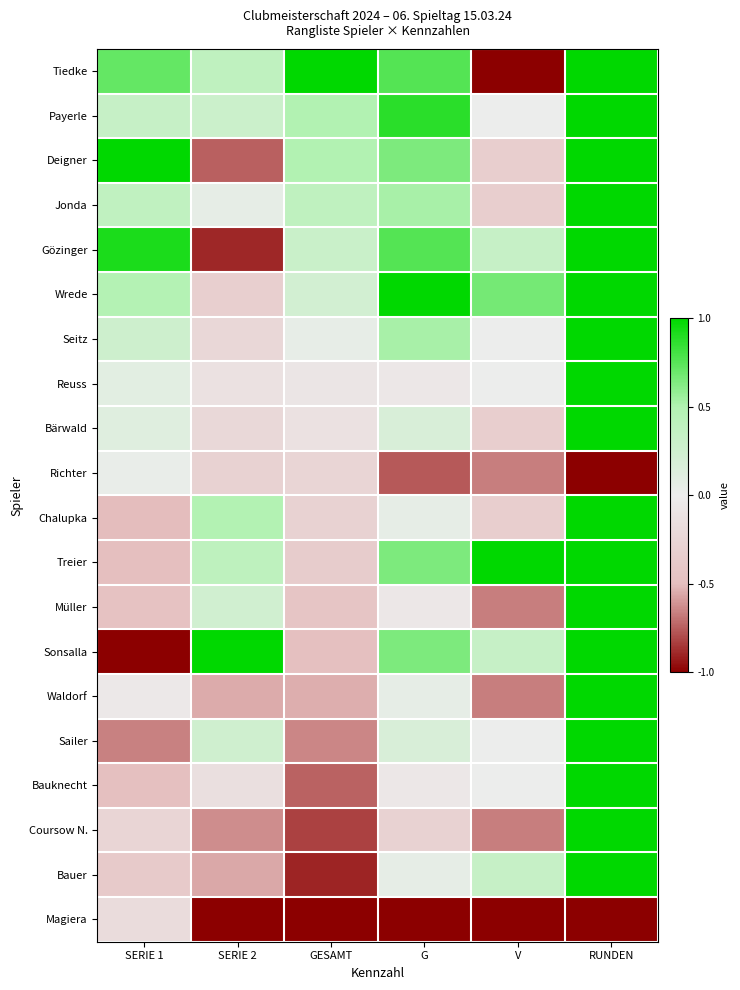

Which label corresponds to the largest value in the chart?

GESAMT